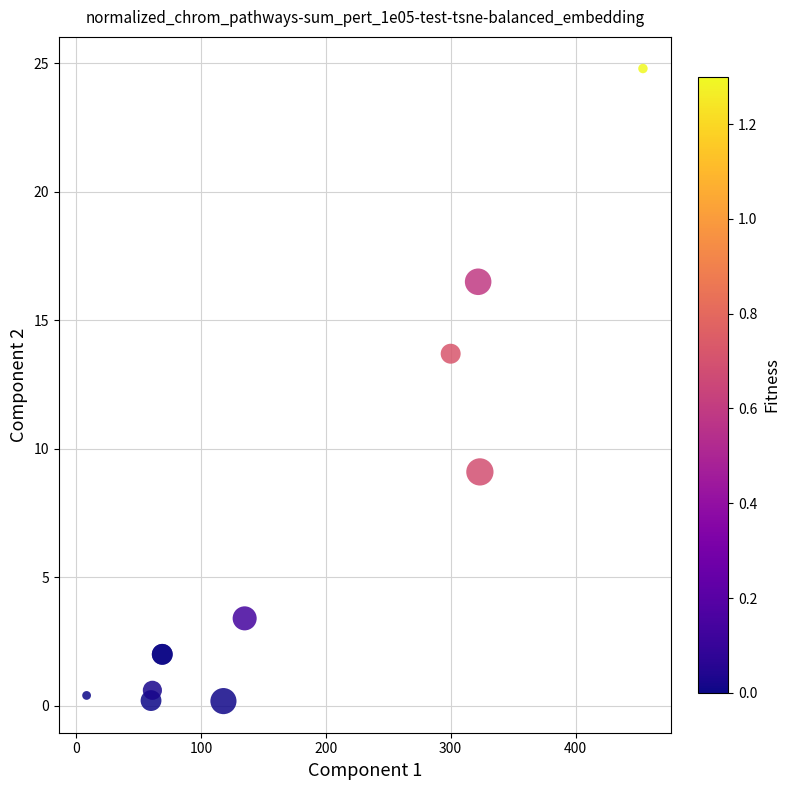

What Y value in the scatter plot is closest to 12?

13.7